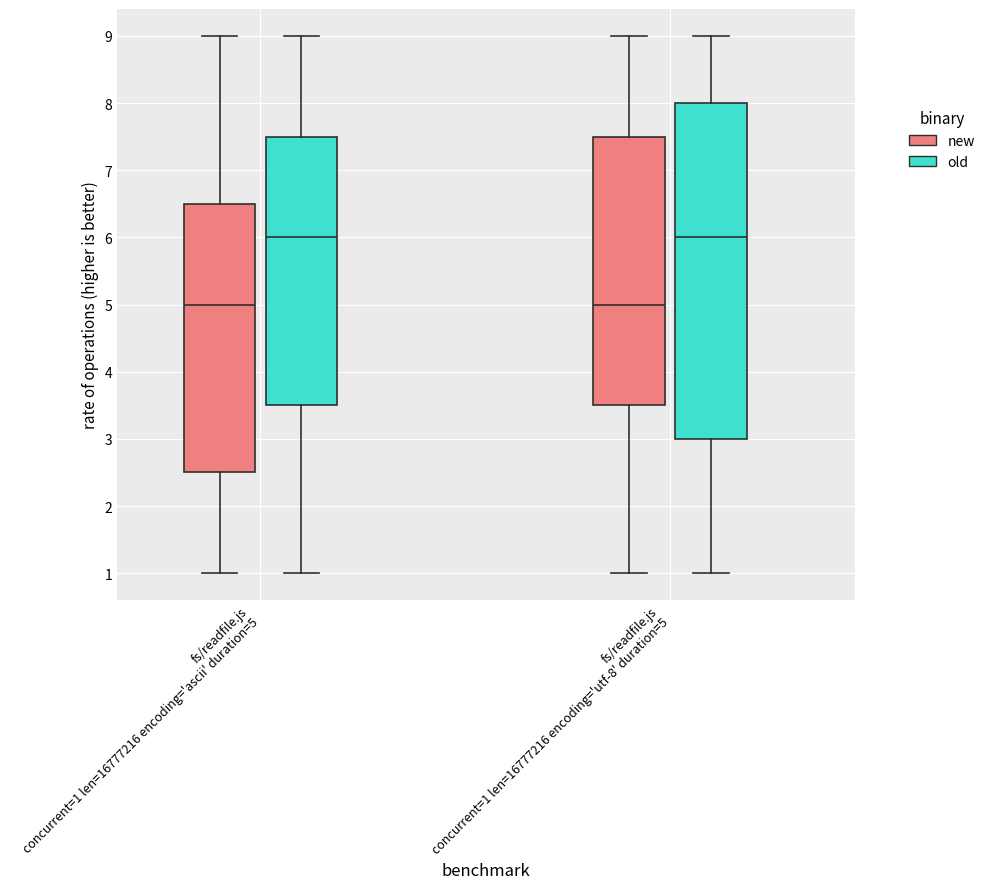

Reading left to right, transcribe this box plot: for each box, give where its median line is, the range the box spans, and where its two whiskers end, as read against the y-axis. The values are not printed on the chart, so give them approximately, as read against the axis.

fs/readfile.js concurrent=1 len=16777216 encoding='ascii' duration=5 (new): median 5.0, box 2.5 to 6.5, whiskers 1.0 to 9.0
fs/readfile.js concurrent=1 len=16777216 encoding='ascii' duration=5 (old): median 6.0, box 3.5 to 7.5, whiskers 1.0 to 9.0
fs/readfile.js concurrent=1 len=16777216 encoding='utf-8' duration=5 (new): median 5.0, box 3.5 to 7.5, whiskers 1.0 to 9.0
fs/readfile.js concurrent=1 len=16777216 encoding='utf-8' duration=5 (old): median 6.0, box 3.0 to 8.0, whiskers 1.0 to 9.0